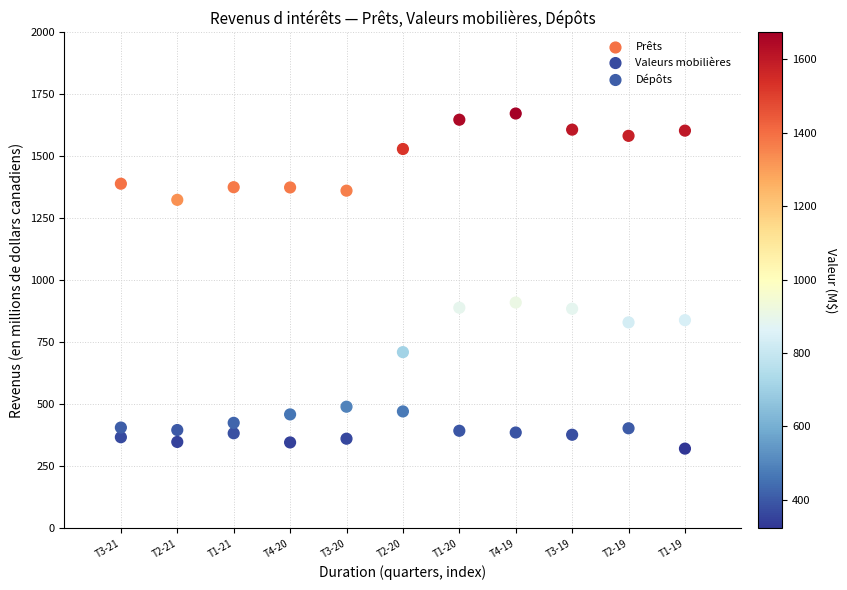

What is the X range (max minus min) for the scatter plot?

10